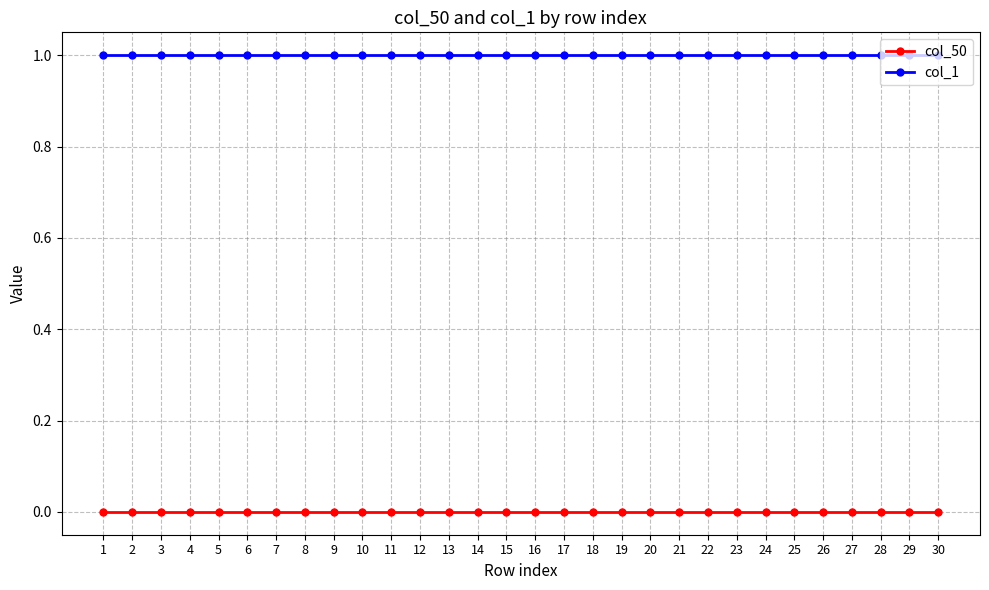

Reading left to right, transcribe all the data shown in this chart.

col_50: 1=0	2=0	3=0	4=0	5=0	6=0	7=0	8=0	9=0	10=0	11=0	12=0	13=0	14=0	15=0	16=0	17=0	18=0	19=0	20=0	21=0	22=0	23=0	24=0	25=0	26=0	27=0	28=0	29=0	30=0
col_1: 1=1	2=1	3=1	4=1	5=1	6=1	7=1	8=1	9=1	10=1	11=1	12=1	13=1	14=1	15=1	16=1	17=1	18=1	19=1	20=1	21=1	22=1	23=1	24=1	25=1	26=1	27=1	28=1	29=1	30=1